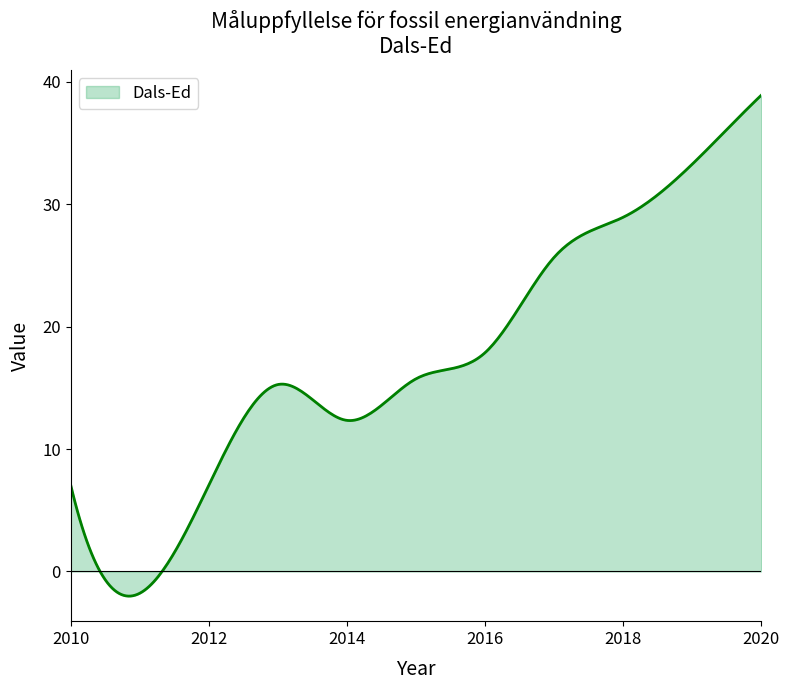

What is the minimum value shown in the chart?

-2.0